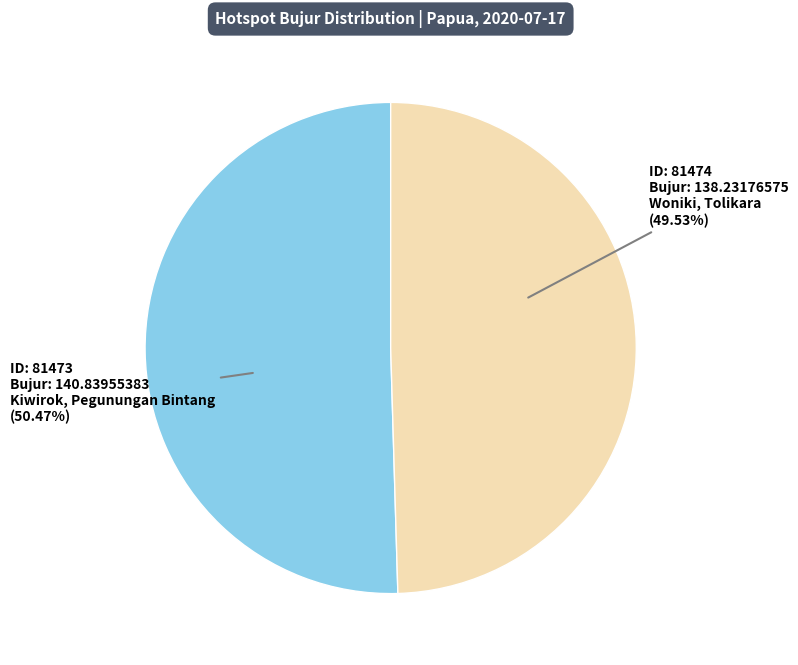

To the nearest percent, what is the difference between the largest and smallest slice percentages?

1%